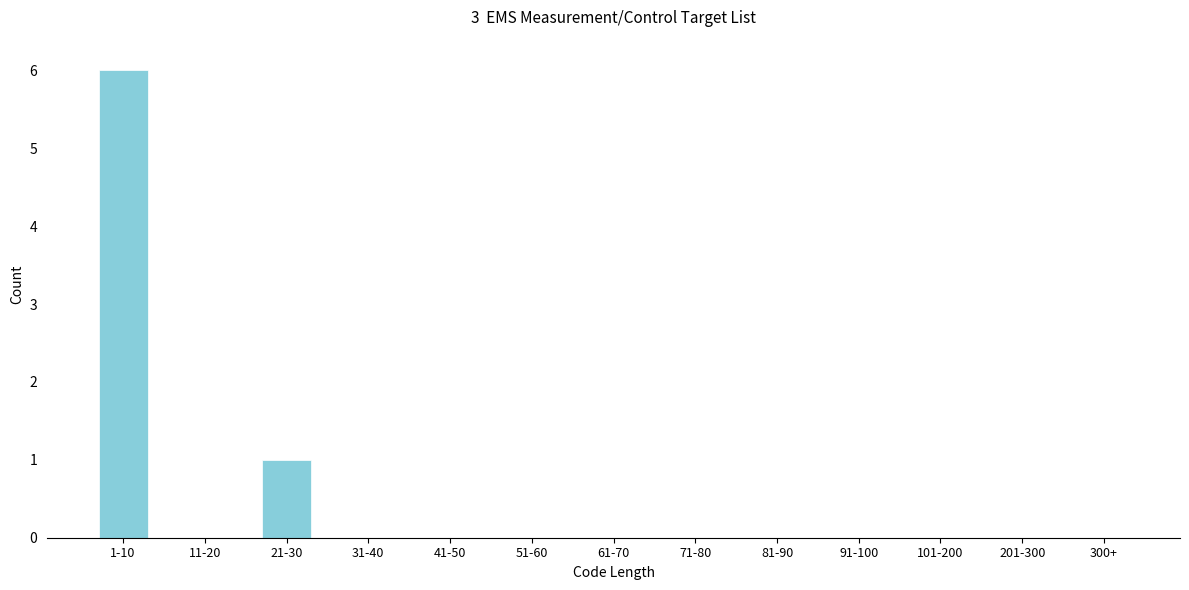

Reading right to left, transcribe all the data shown in this chart.

300+=0	201-300=0	101-200=0	91-100=0	81-90=0	71-80=0	61-70=0	51-60=0	41-50=0	31-40=0	21-30=1	11-20=0	1-10=6